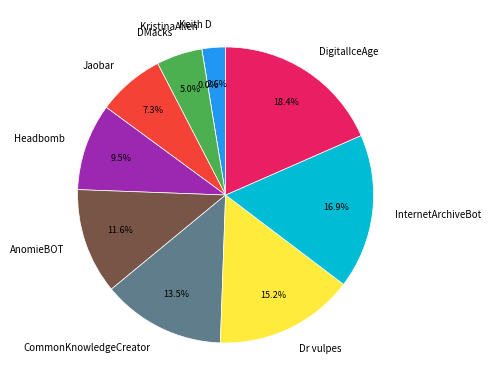

Does Headbomb account for over 50% of the chart?

No